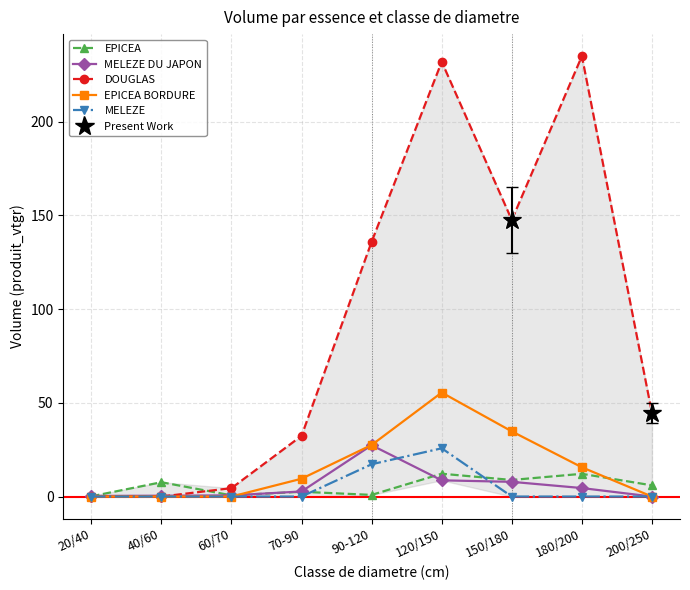

How many values in MELEZE DU JAPON are above zero?

8